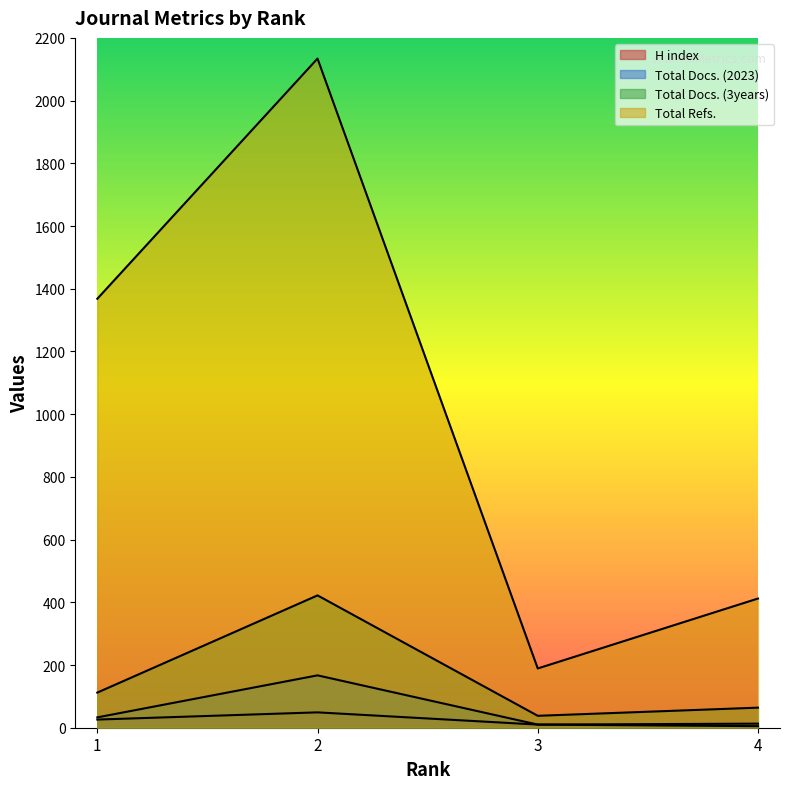

What is the value of the Total Refs. point at the 2nd from the left?

2134